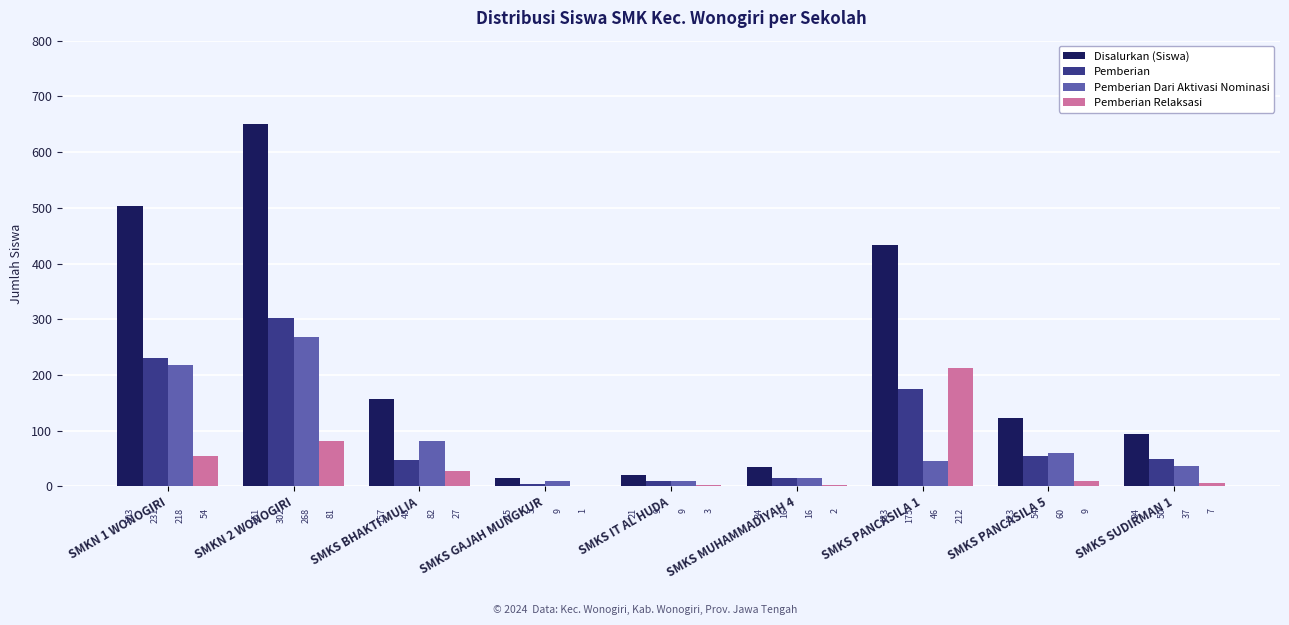

At which label is Pemberian Relaksasi closest to 106?

SMKN 2 WONOGIRI